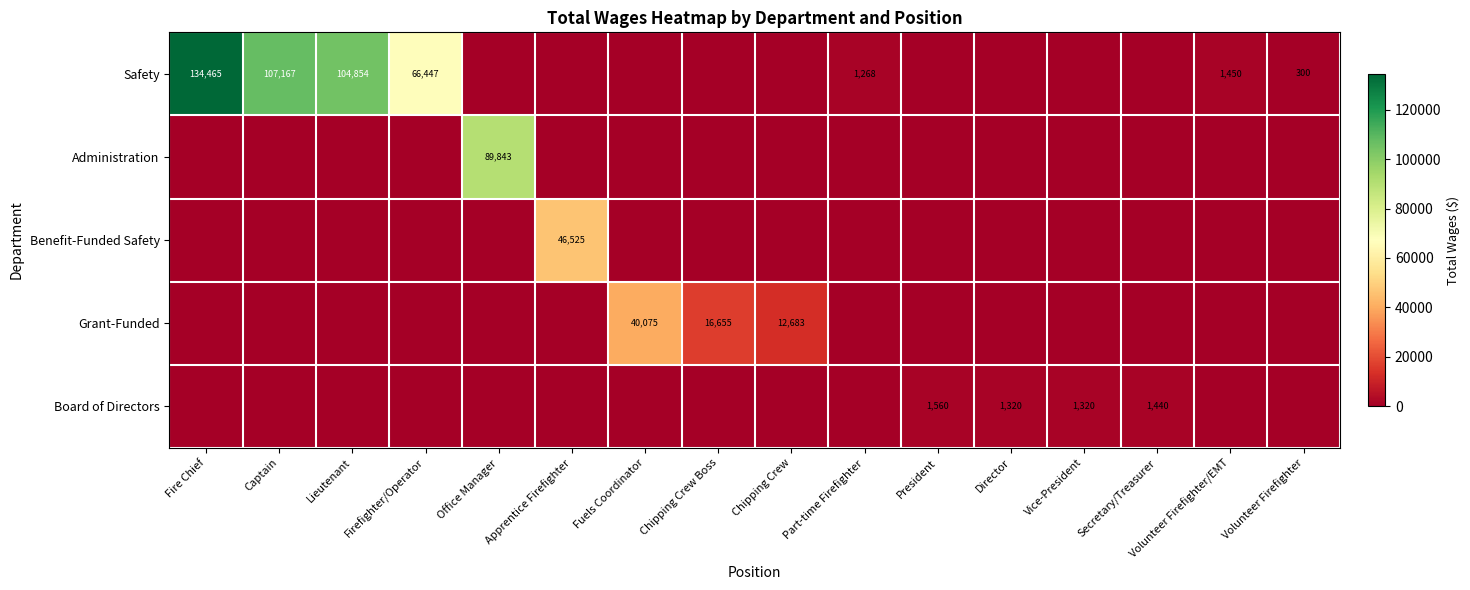

True or false: Safety has a value of 31099 at Captain.

False